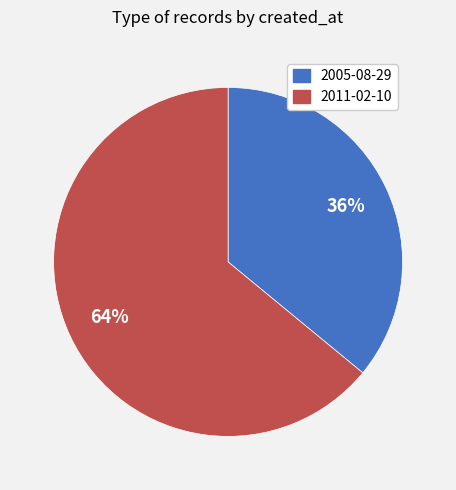

How many slices are in this pie chart?

2